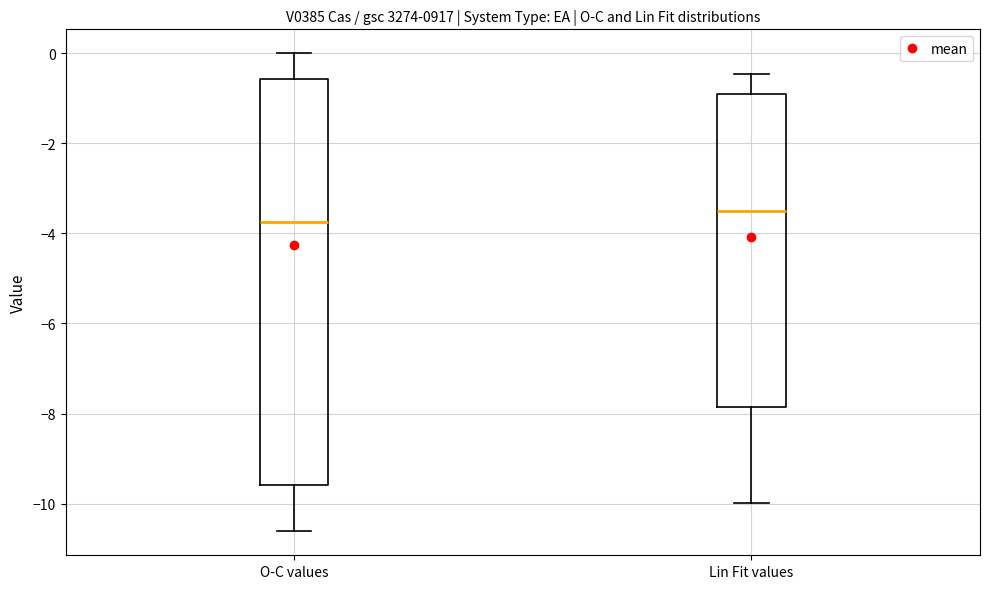

Where is the lower edge of the box for O-C values on the y-axis? The values are not printed on the chart, so give them approximately, as read against the axis.

-9.6